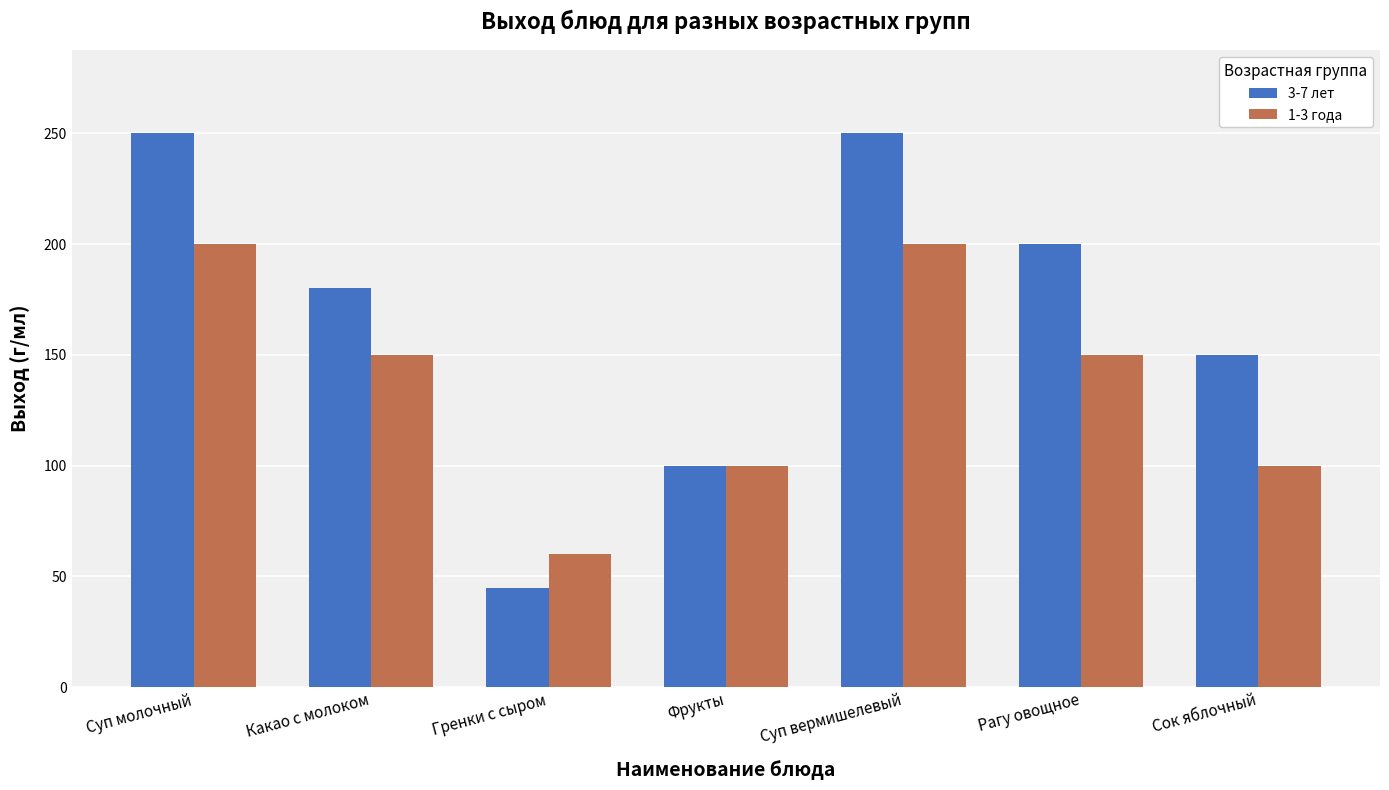

Count the number of data series in this chart.

2